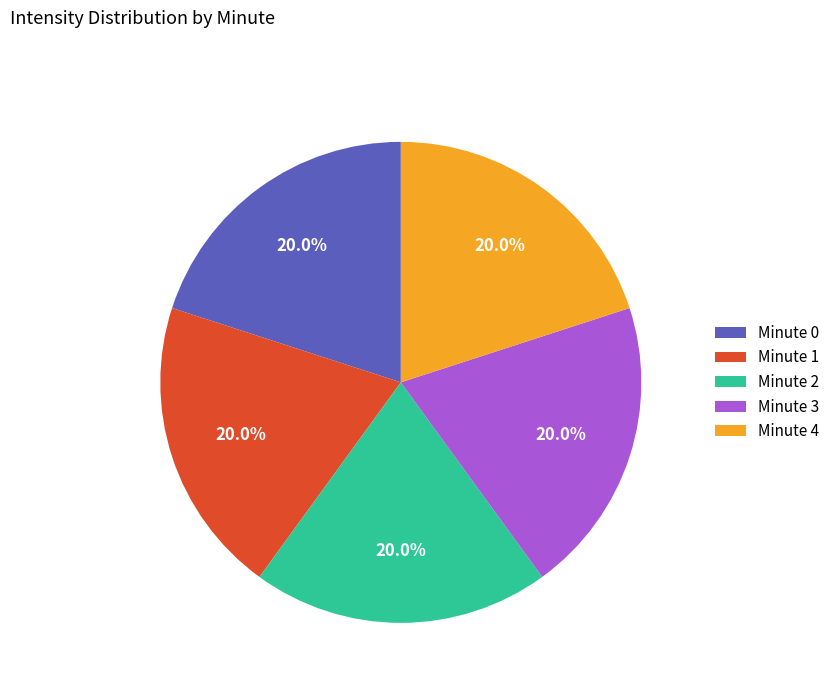

How much of the chart is everything except Minute 2?

80.0%